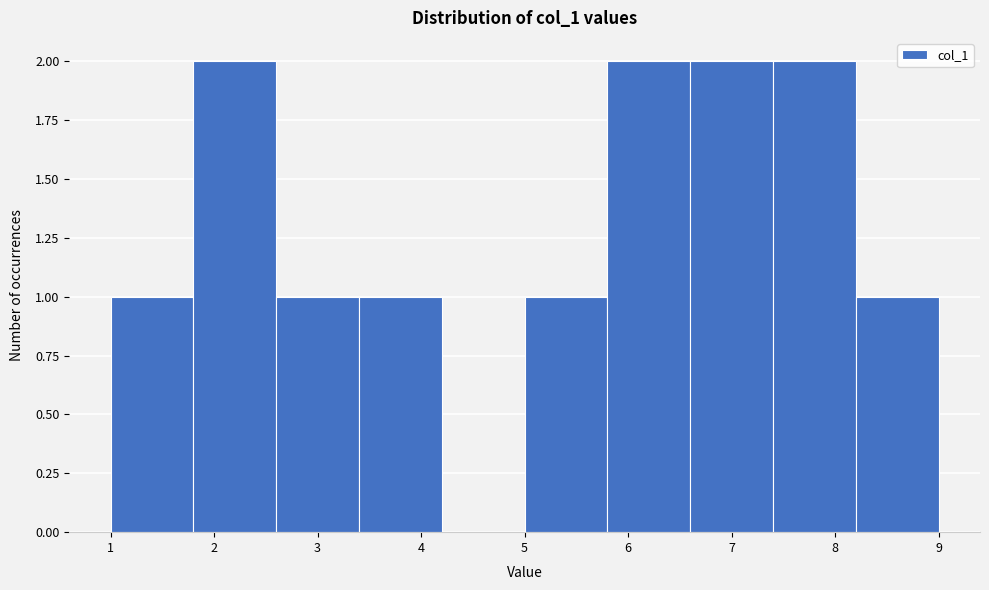

Reading left to right, transcribe this chart: for each bar, give the range it covers on the x-axis and its height. The values are not printed on the chart, so give them approximately, as read against the axis.

1.0 to 1.8: 1
1.8 to 2.6: 2
2.6 to 3.4: 1
3.4 to 4.2: 1
4.2 to 5.0: 0
5.0 to 5.8: 1
5.8 to 6.6: 2
6.6 to 7.4: 2
7.4 to 8.2: 2
8.2 to 9.0: 1